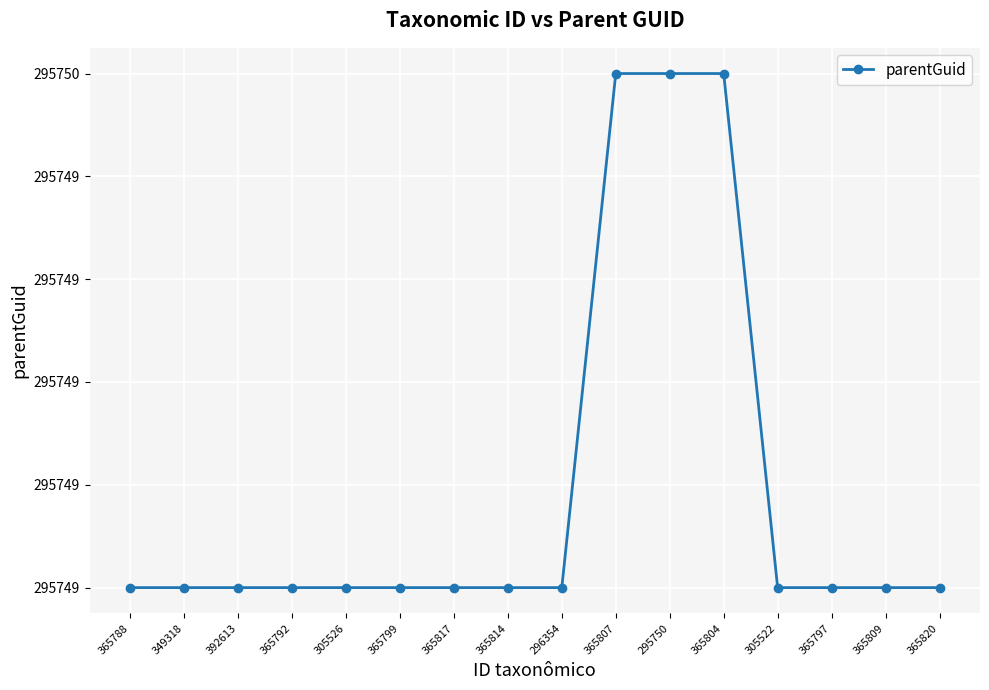

The value at 365799 is 295749. True or false?

True